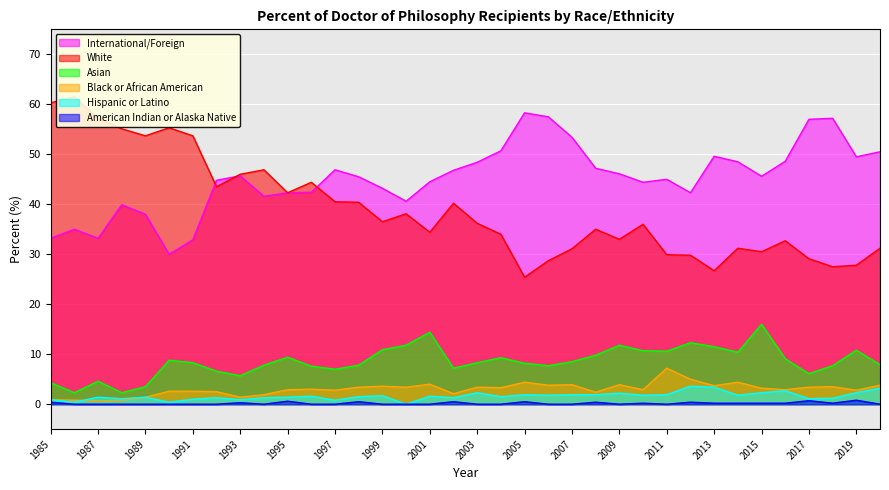

Rank the series by their maximum value, from highest to lowest.

White, International/Foreign, Asian, Black or African American, Hispanic or Latino, American Indian or Alaska Native